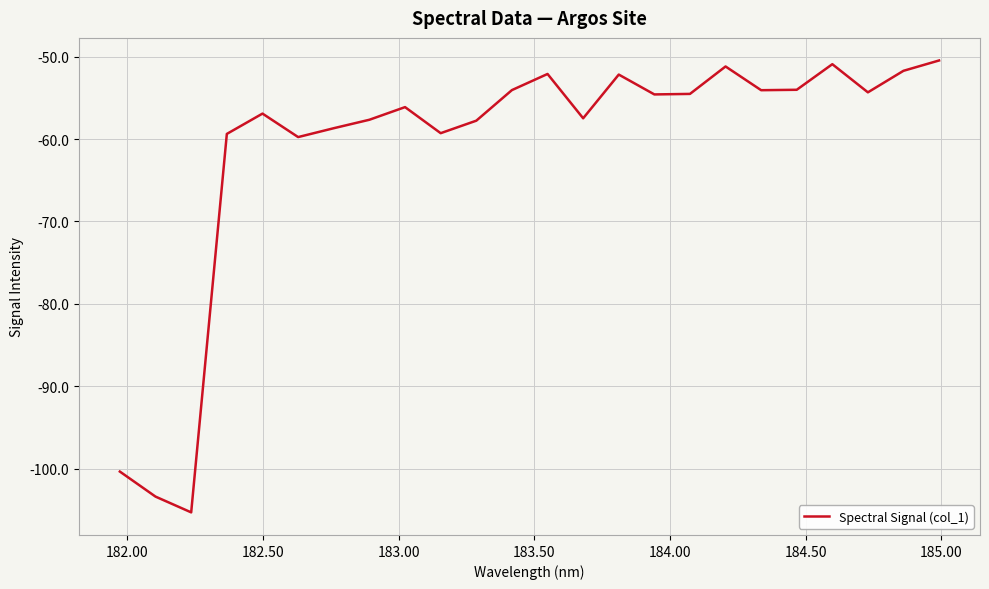

What is the minimum value shown in the chart?

-105.3